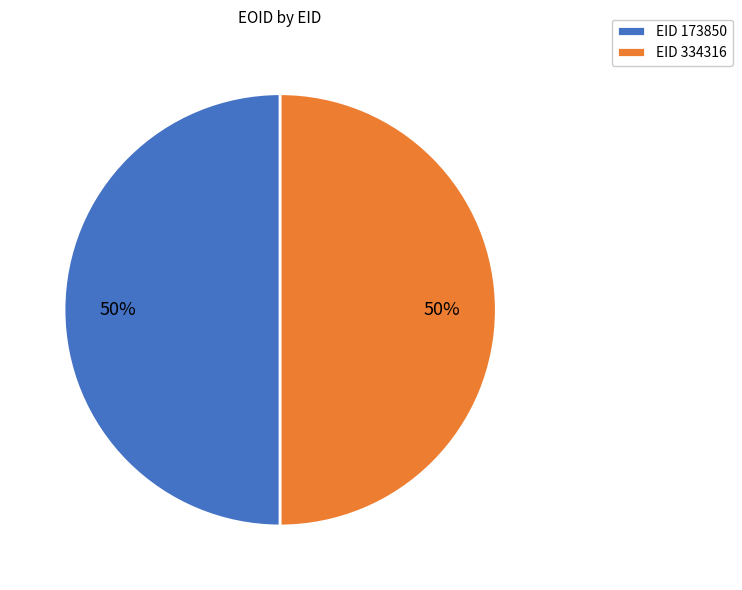

Approximately how many times larger is the value at EID 173850 compared to EID 334316?

1.0